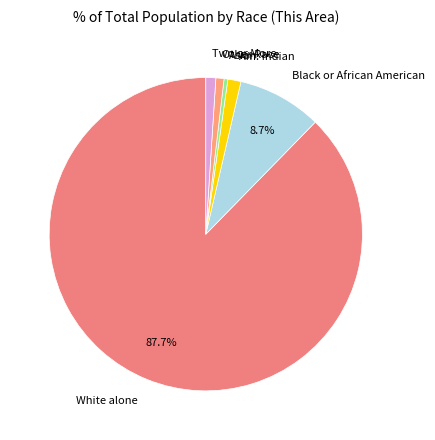

Is the sum of Am. Indian and Asian greater than half?

No